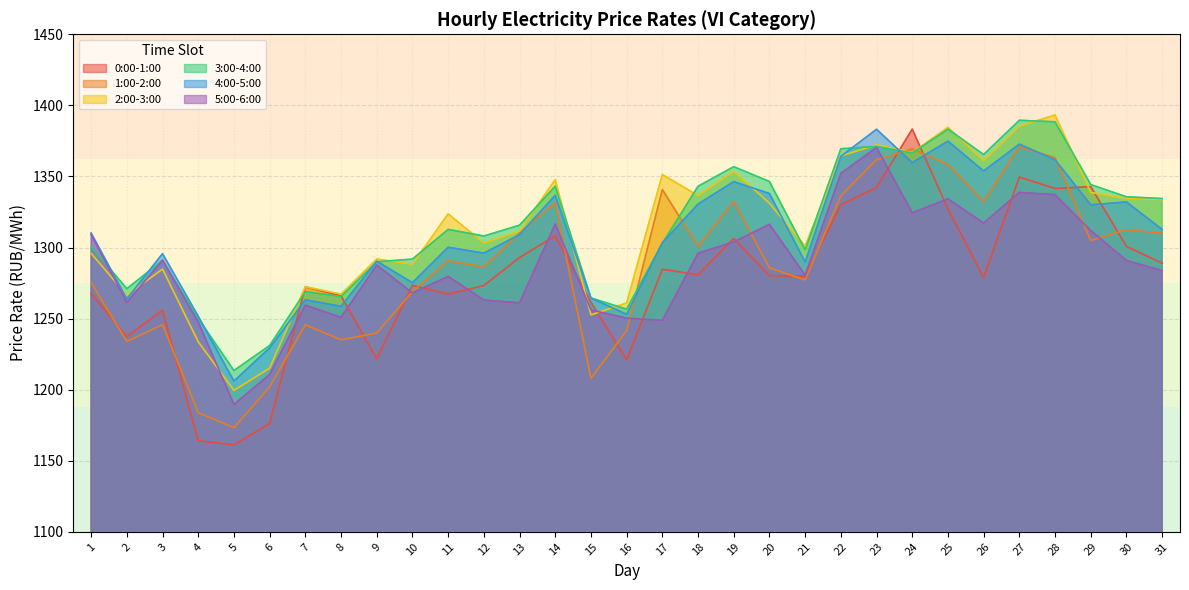

True or false: 3:00-4:00 and 0:00-1:00 cross at least once.

True